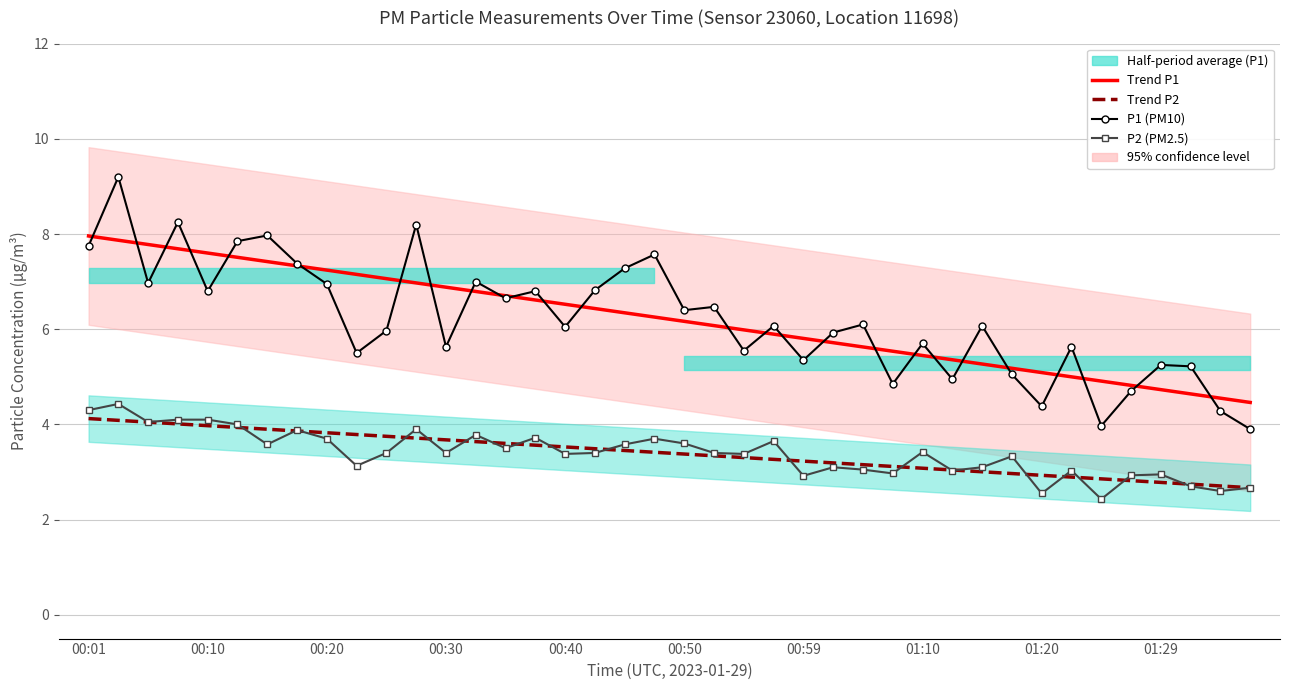

True or false: Trend P2 and Trend P1 cross at least once.

False